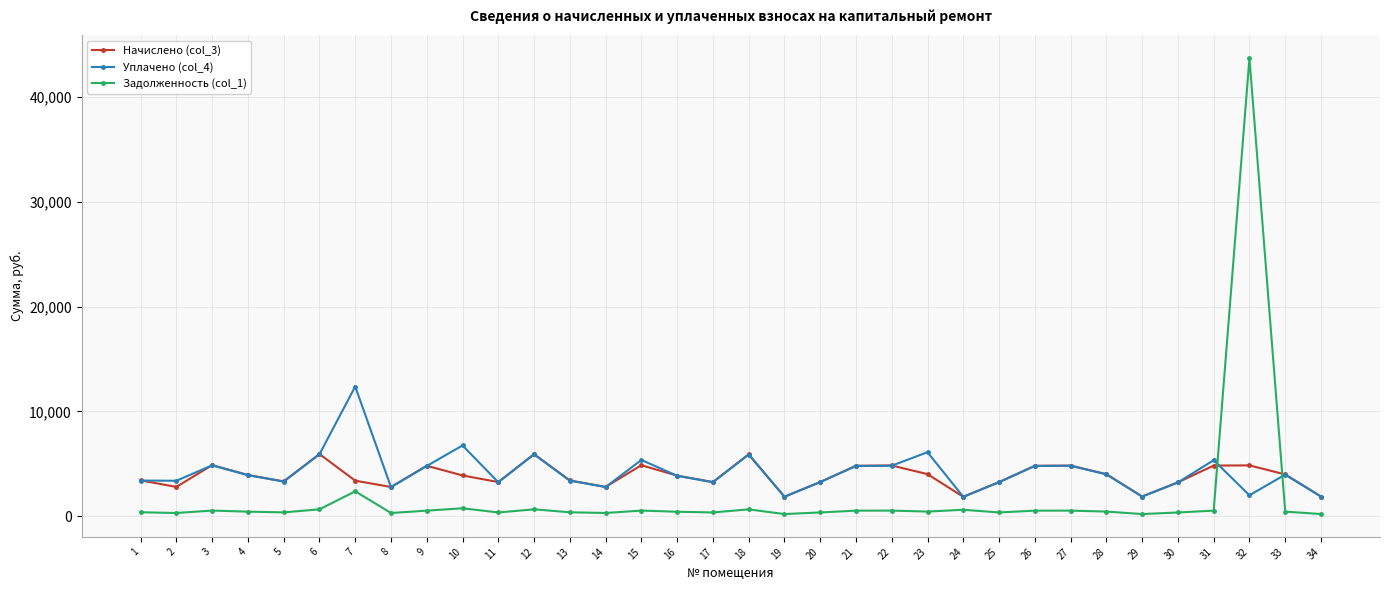

The Начислено (col_3) series shows 3260.1 at 11. True or false?

True